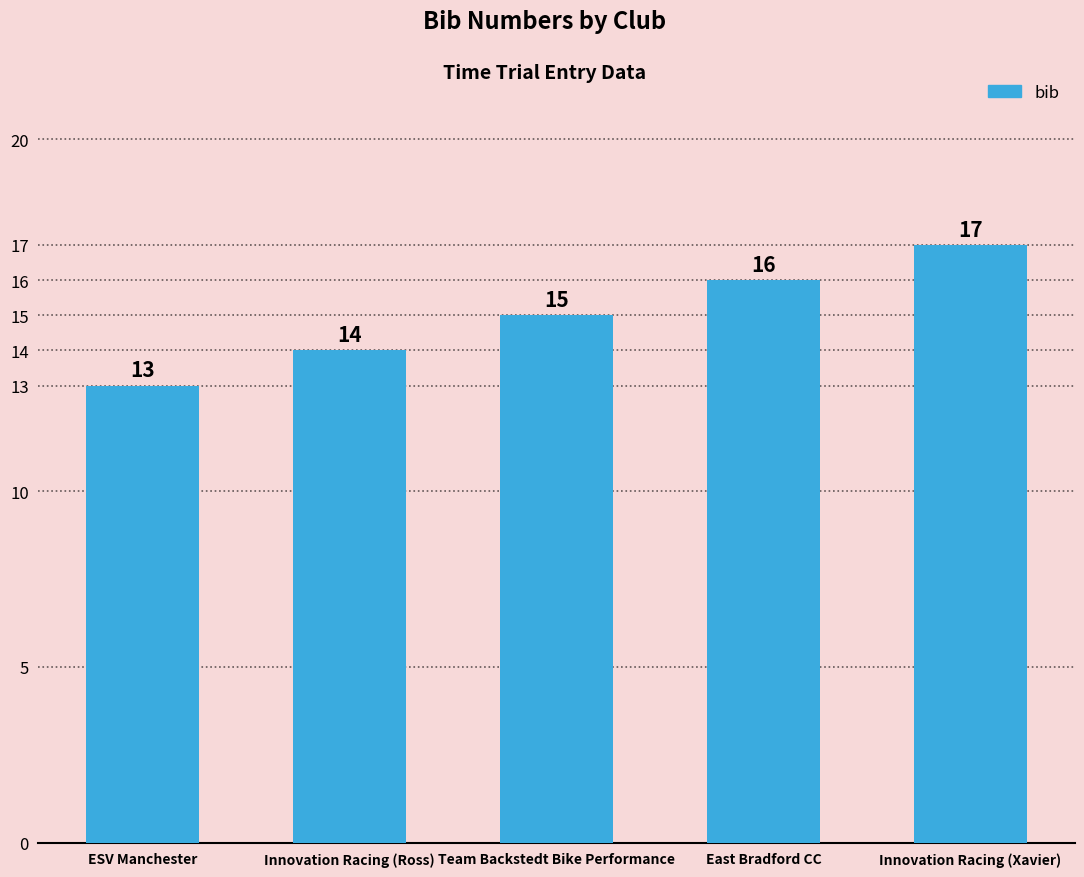

What is the label of the 5th bar from the right?

ESV Manchester